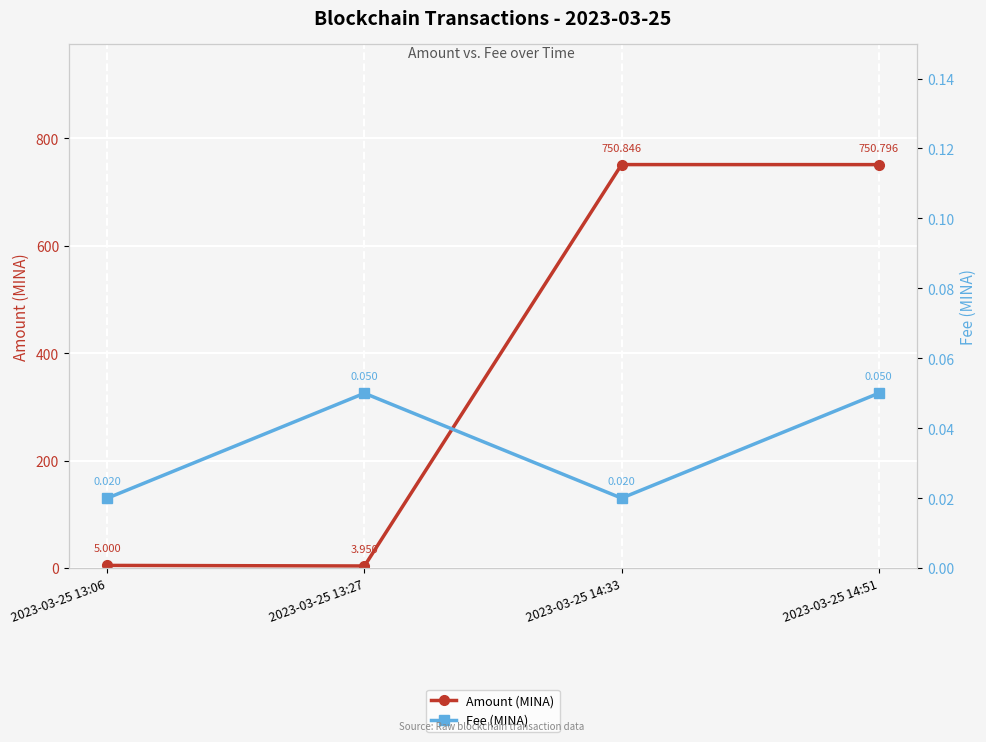

The Fee (MINA) series shows 0.1 at 2023-03-25 14:51. True or false?

True